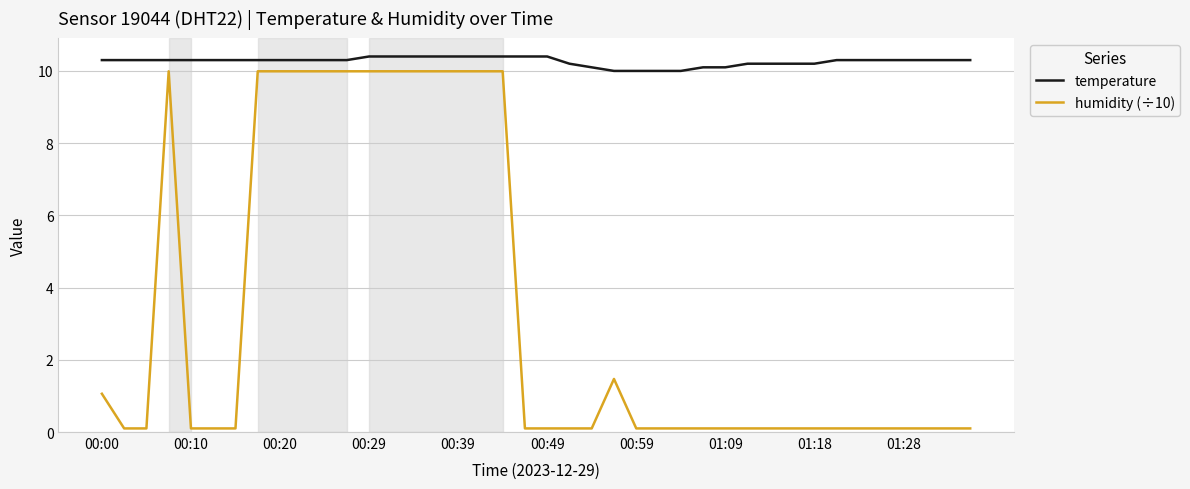

Which series has the largest total across all categories?

temperature